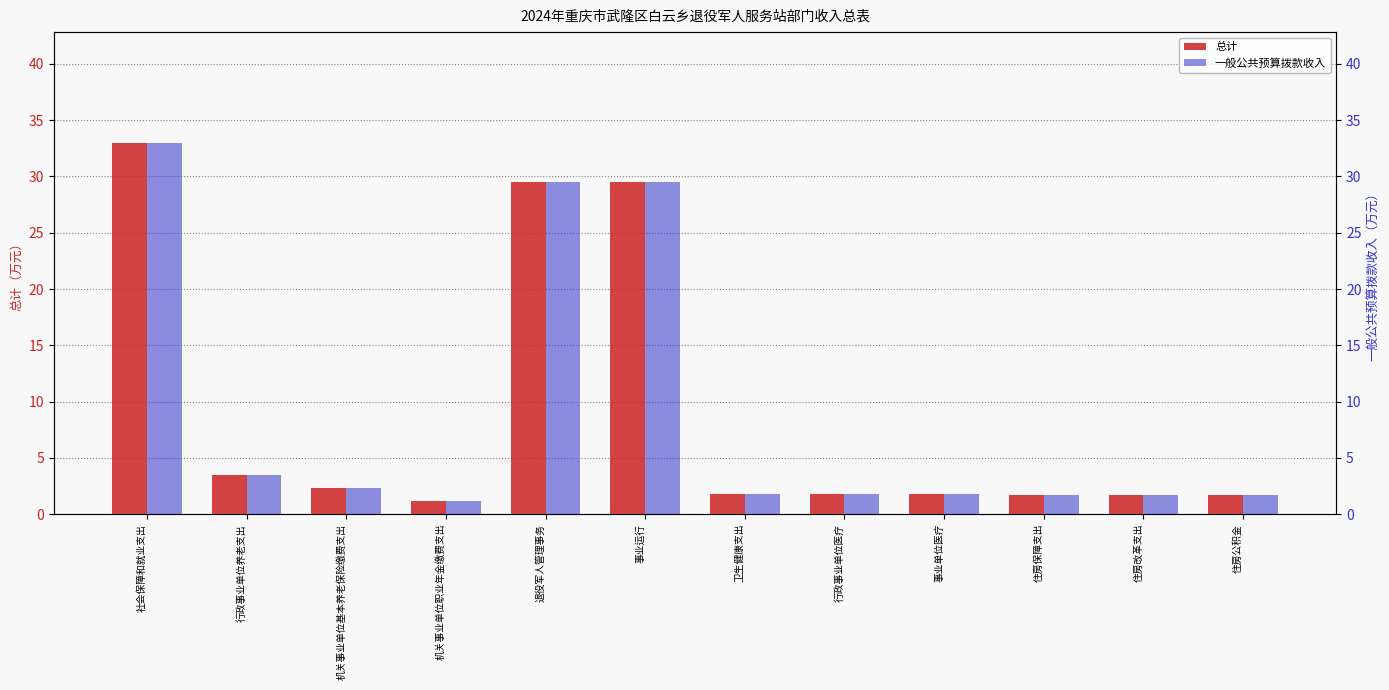

Between 事业单位医疗 and 退役军人管理事务, which is larger?

退役军人管理事务